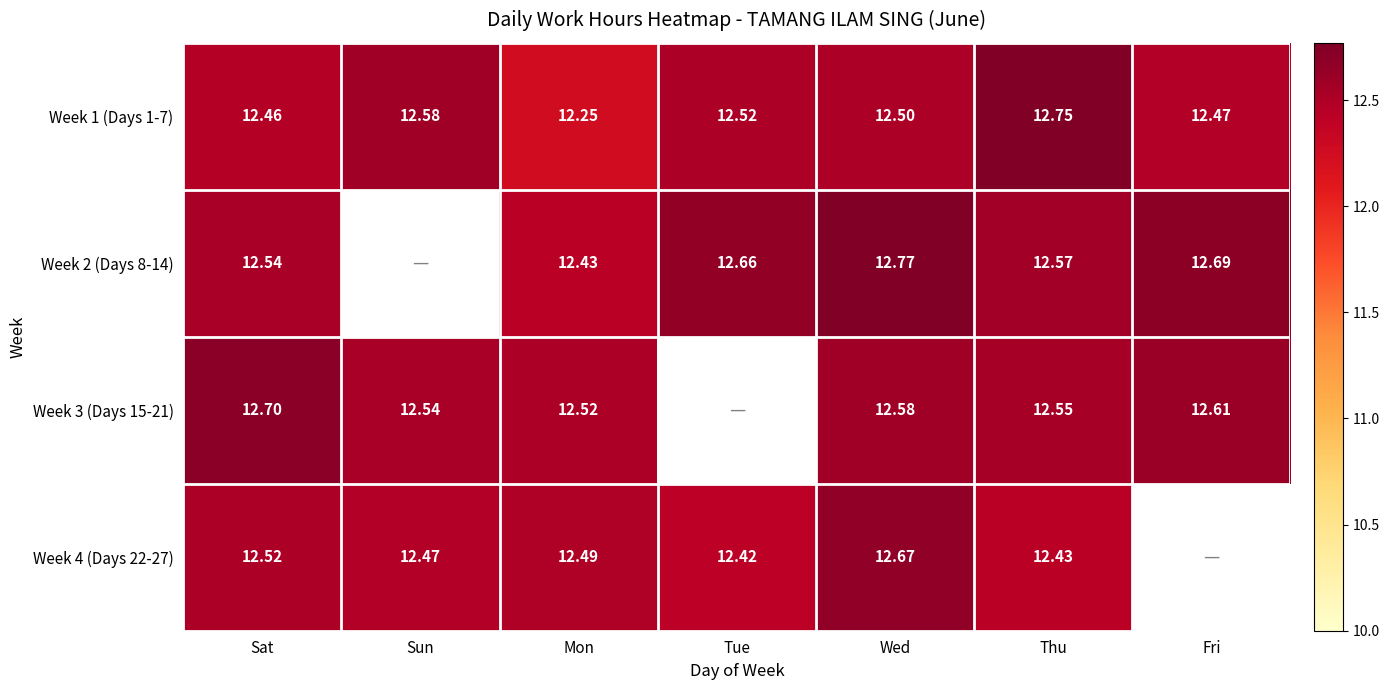

Is the value of Week 4 (Days 22-27) at Thu greater than the value of Week 2 (Days 8-14) at Wed?

No